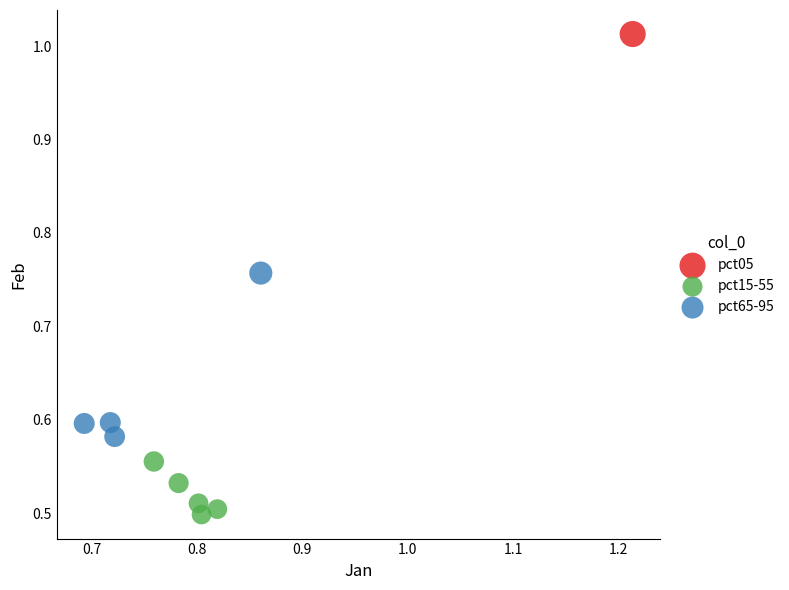

Which series reaches the minimum Y coordinate?

pct15-55